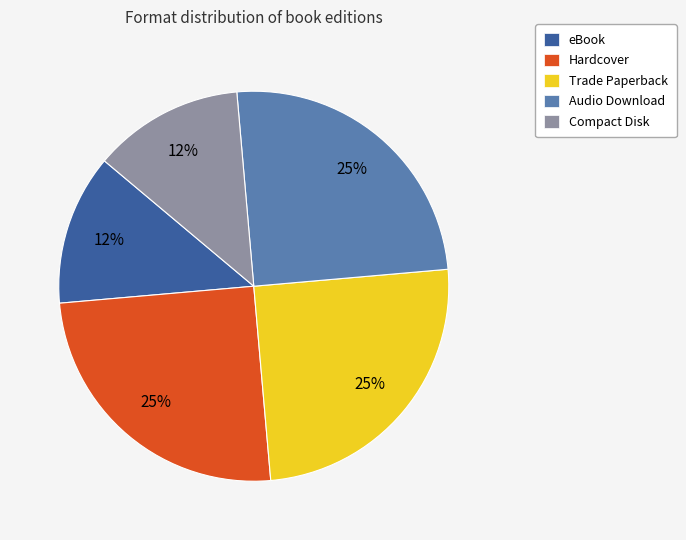

Which has a higher value, Trade Paperback or eBook?

Trade Paperback